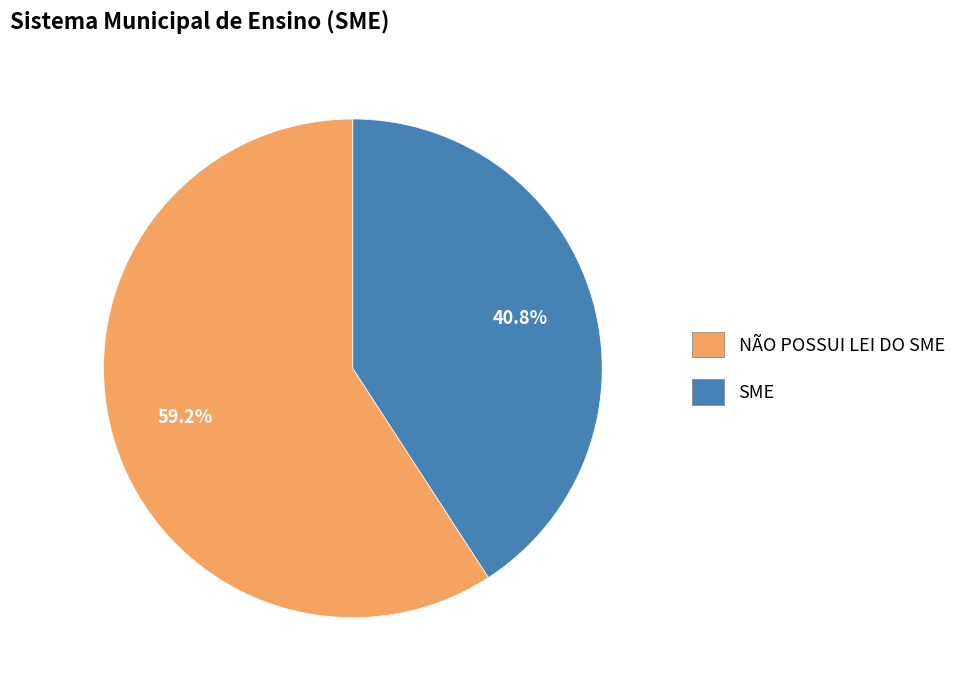

To the nearest percent, what is the difference between the largest and smallest slice percentages?

18%